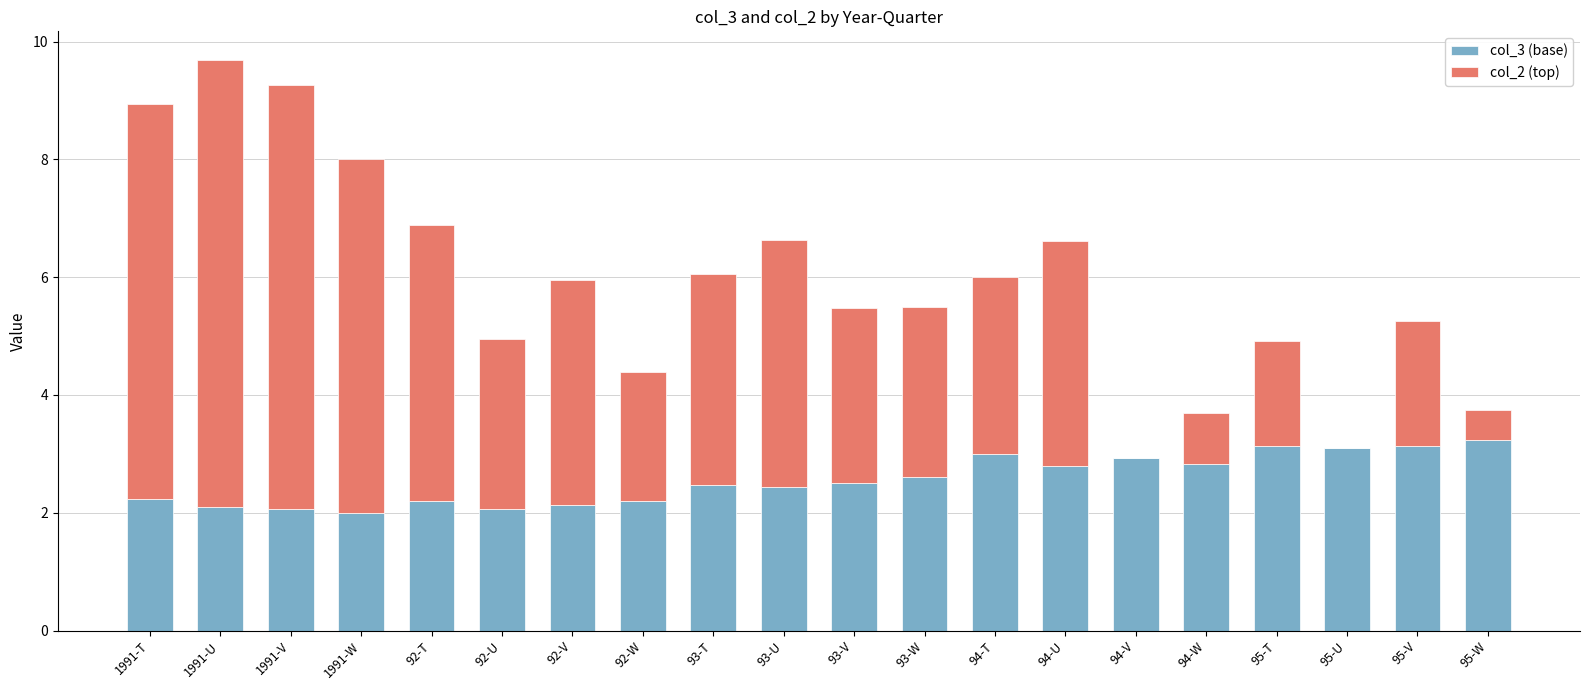

At which category is the sum across all series the highest?

1991-U